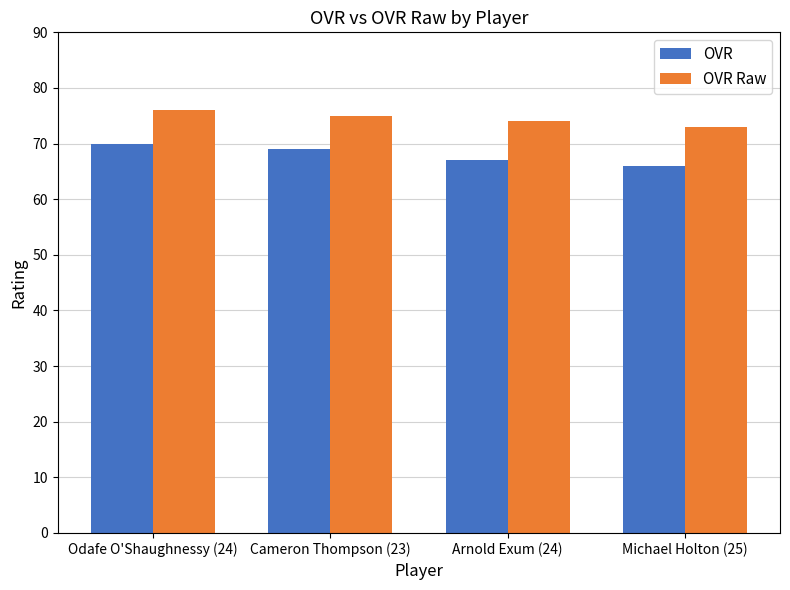

What is the spread (max minus min) of values at Arnold Exum (24)?

7